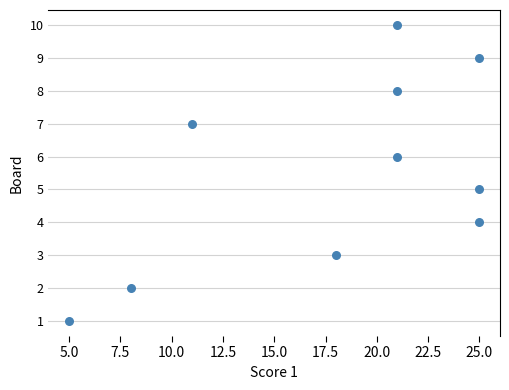

What is the average Y value?

6